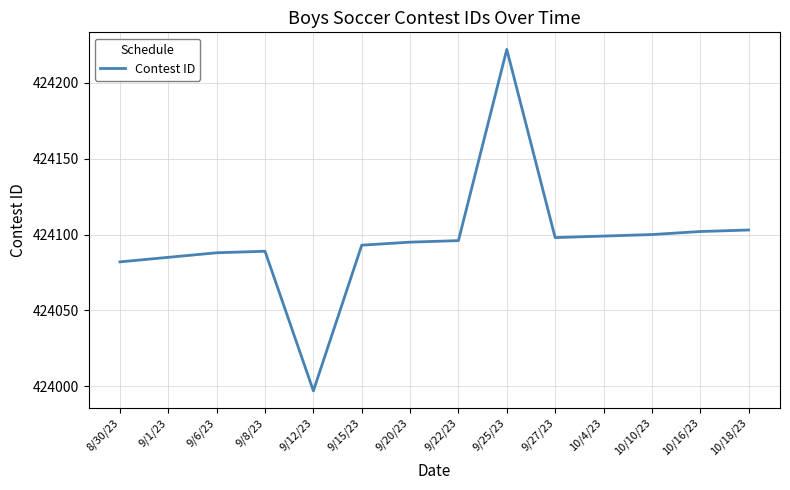

What position from the right is 9/25/23?

6